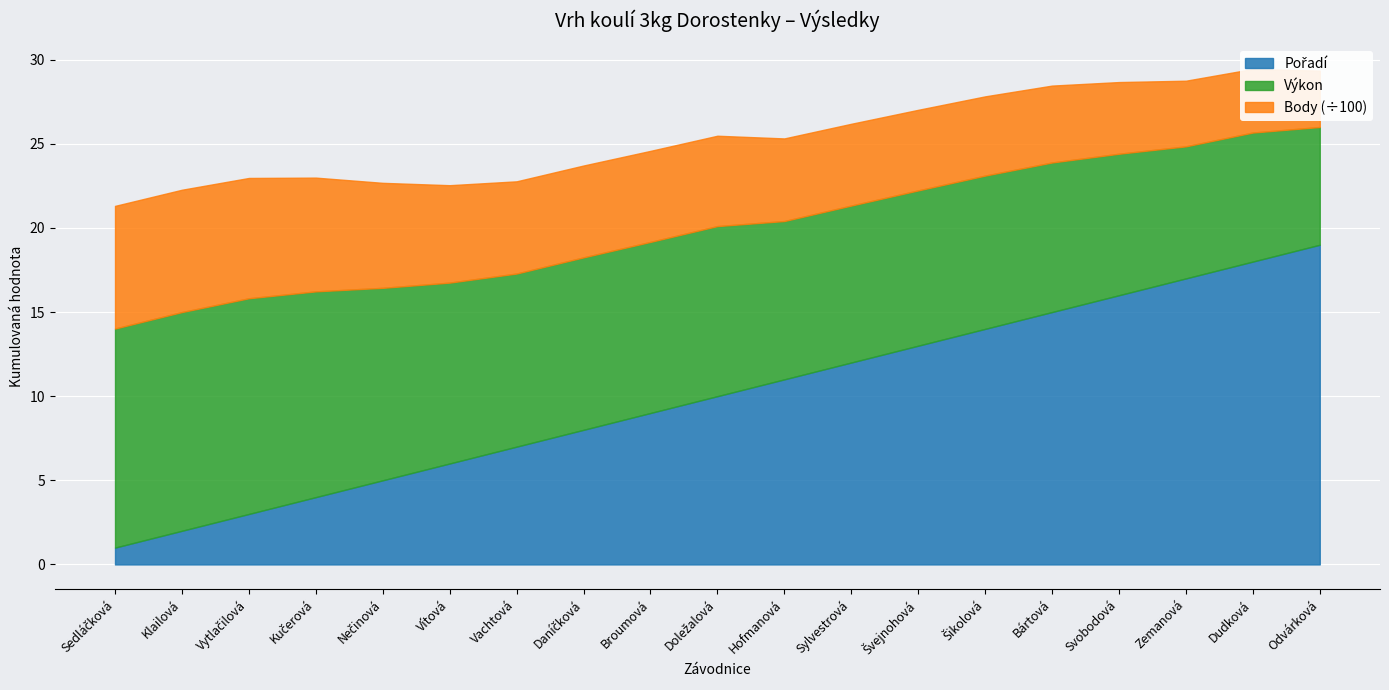

Which label corresponds to the smallest value in the chart?

Sedláčková